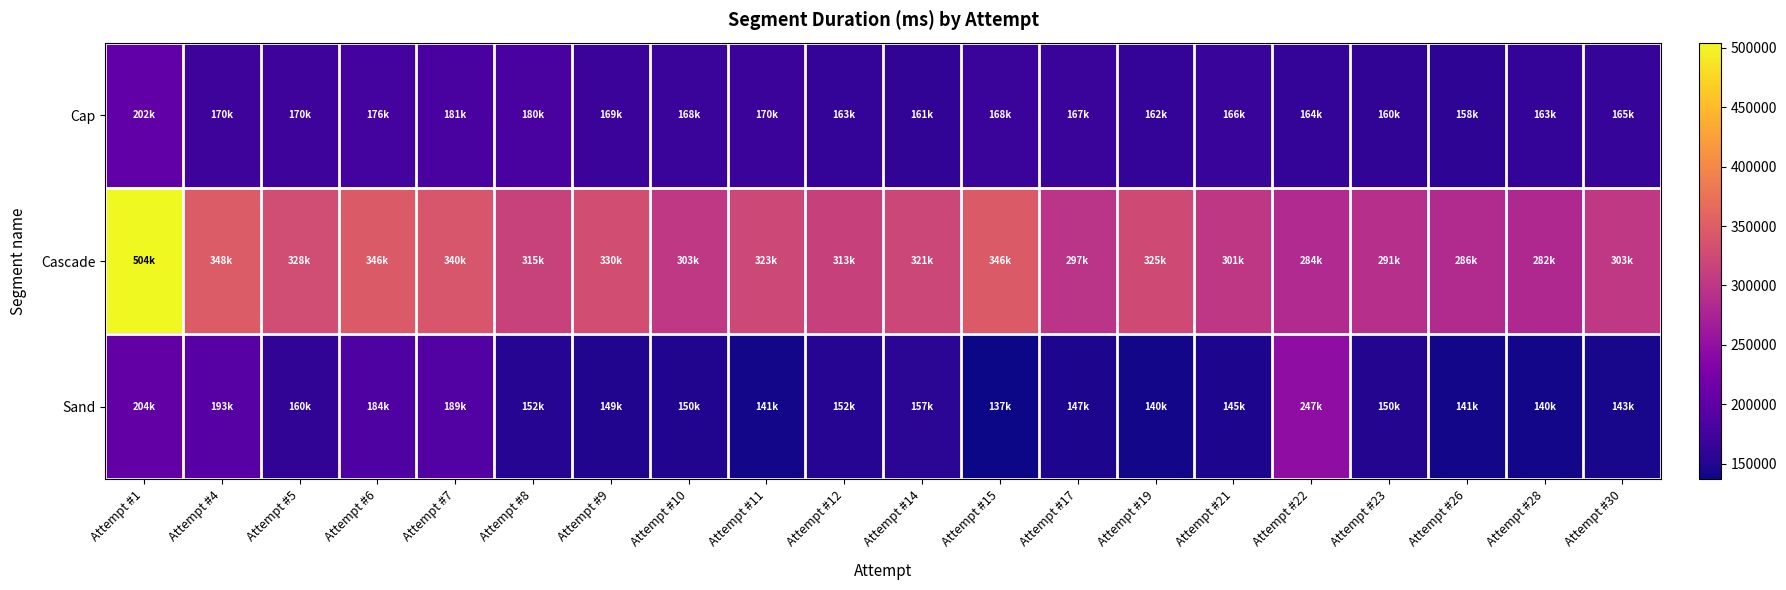

At which category does the chart reach its peak across all series?

Attempt #1